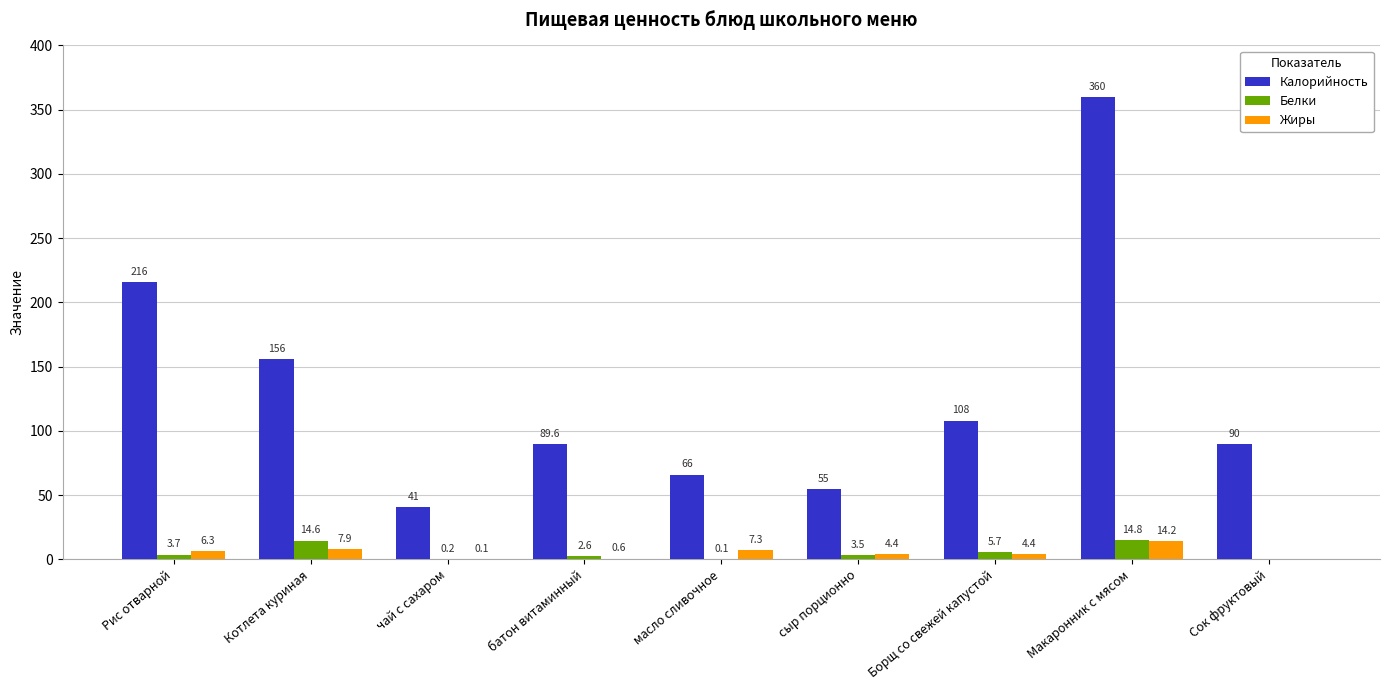

The value of Калорийность at Рис отварной is 216.0. True or false?

True